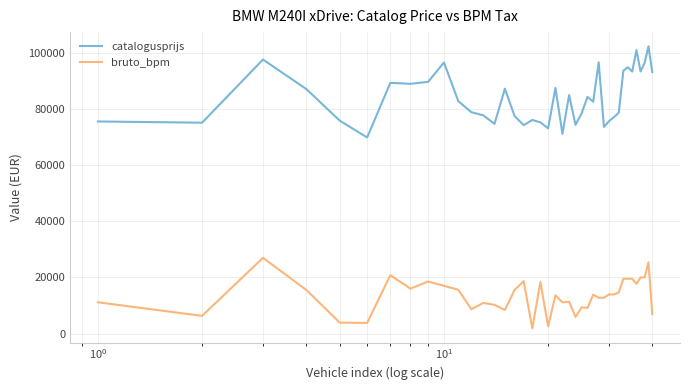

Rank the series by their average value, from highest to lowest.

catalogusprijs, bruto_bpm